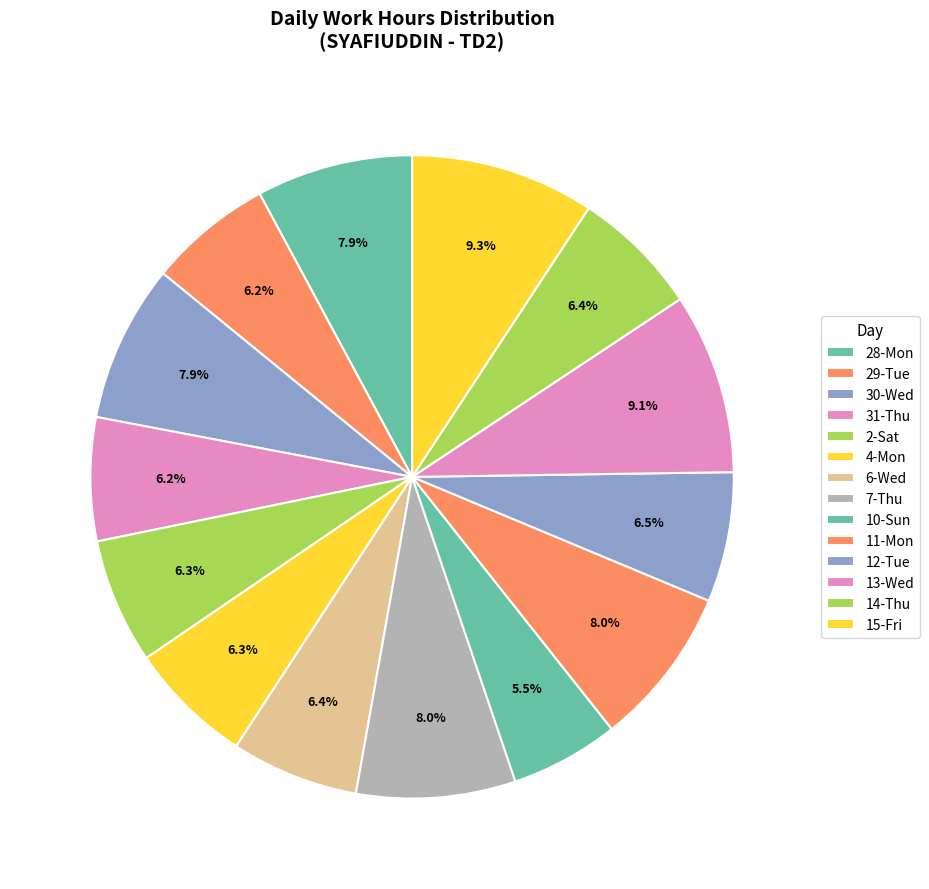

Count the number of slices in the pie.

14